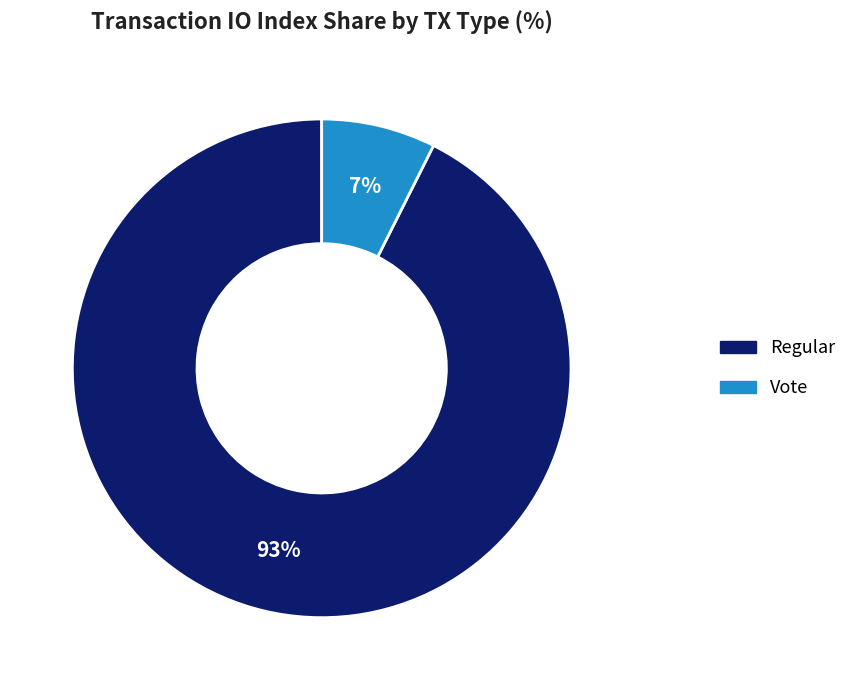

To the nearest percent, what is the average slice percentage?

50%